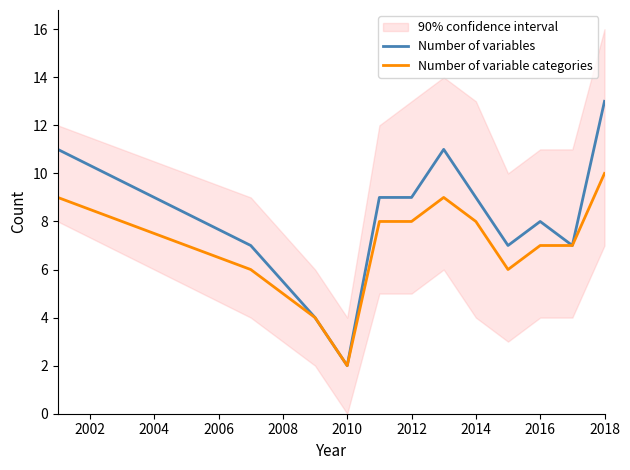

Which category has the highest value in the Number of variable categories series?

2018